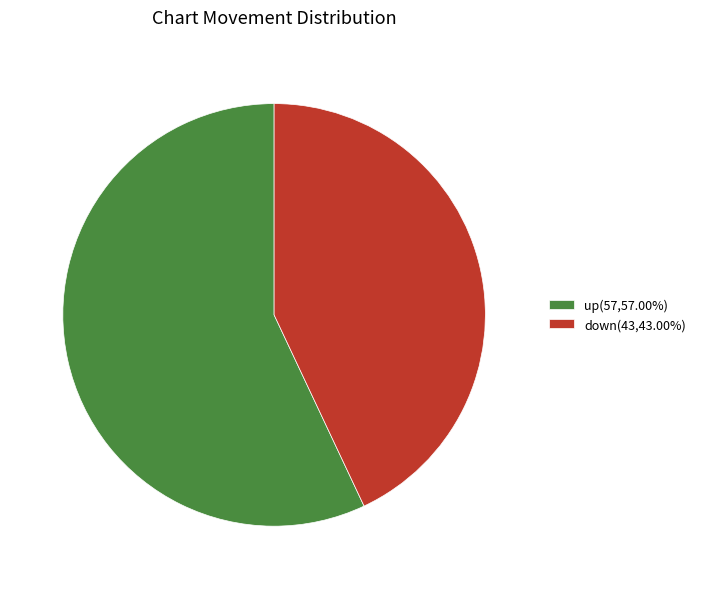

Is there any slice that represents more than half of the pie?

Yes